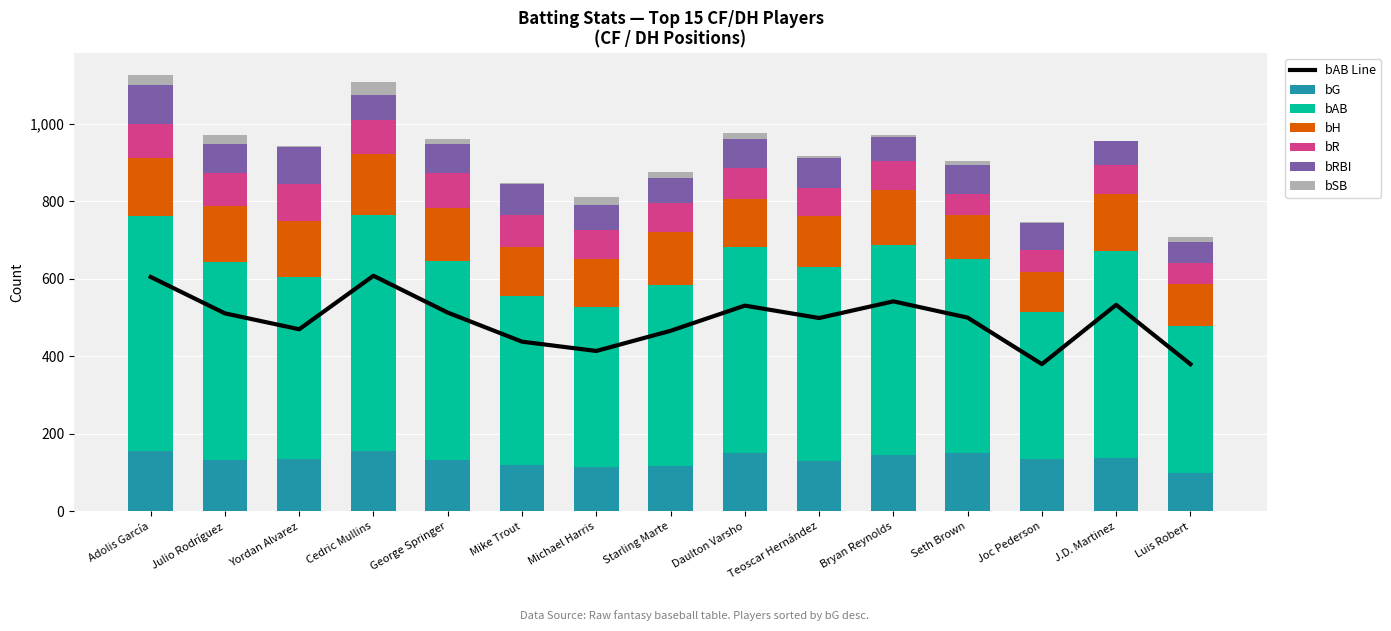

What is the label of the 7th bar from the left?

Michael Harris